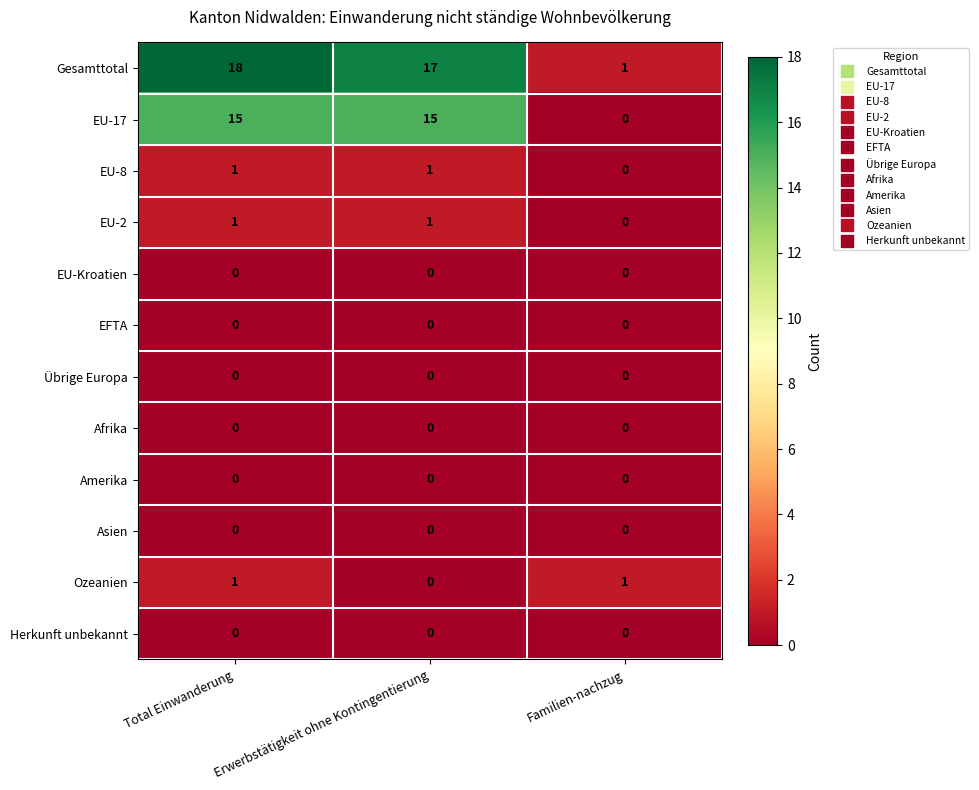

What is the difference between the maximum and minimum values in the Gesamttotal series?

17